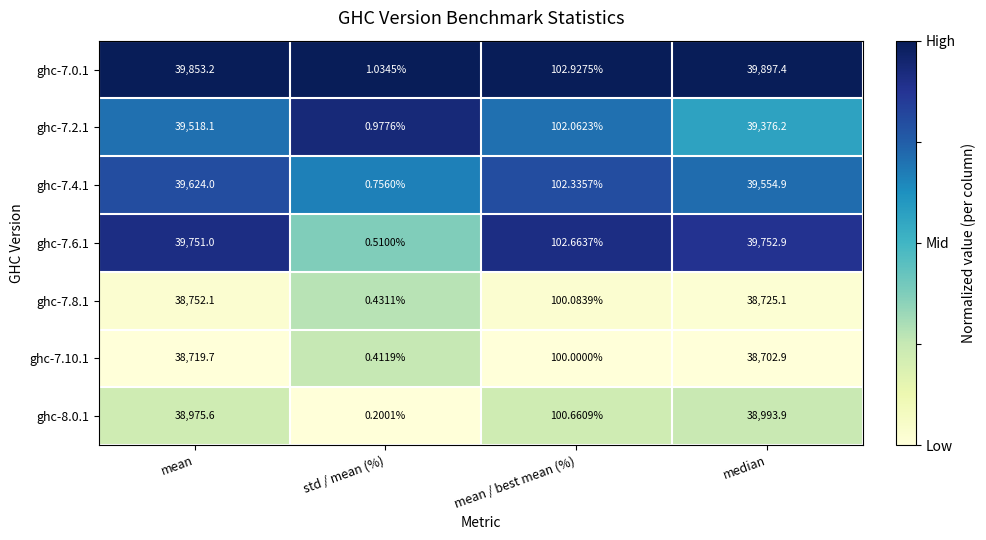

Where is ghc-7.4.1 nearest to the value 19812?

mean / best mean (%)